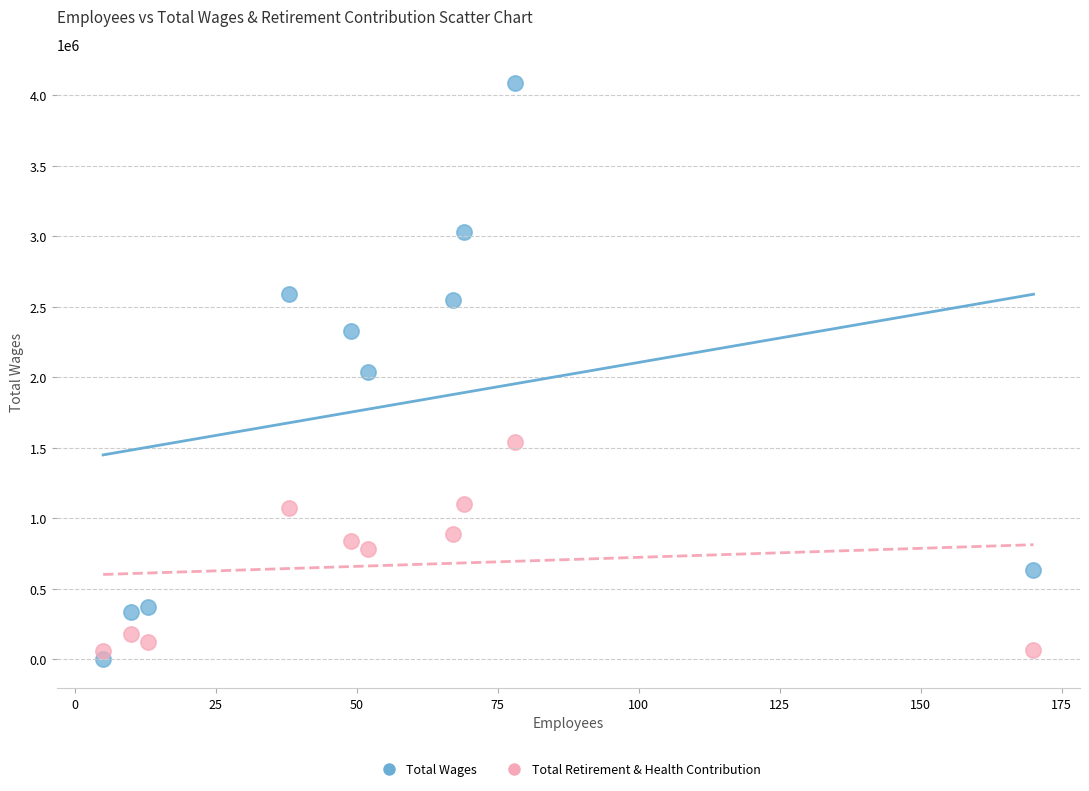

Which series has the largest Y range (max minus min)?

Total Wages